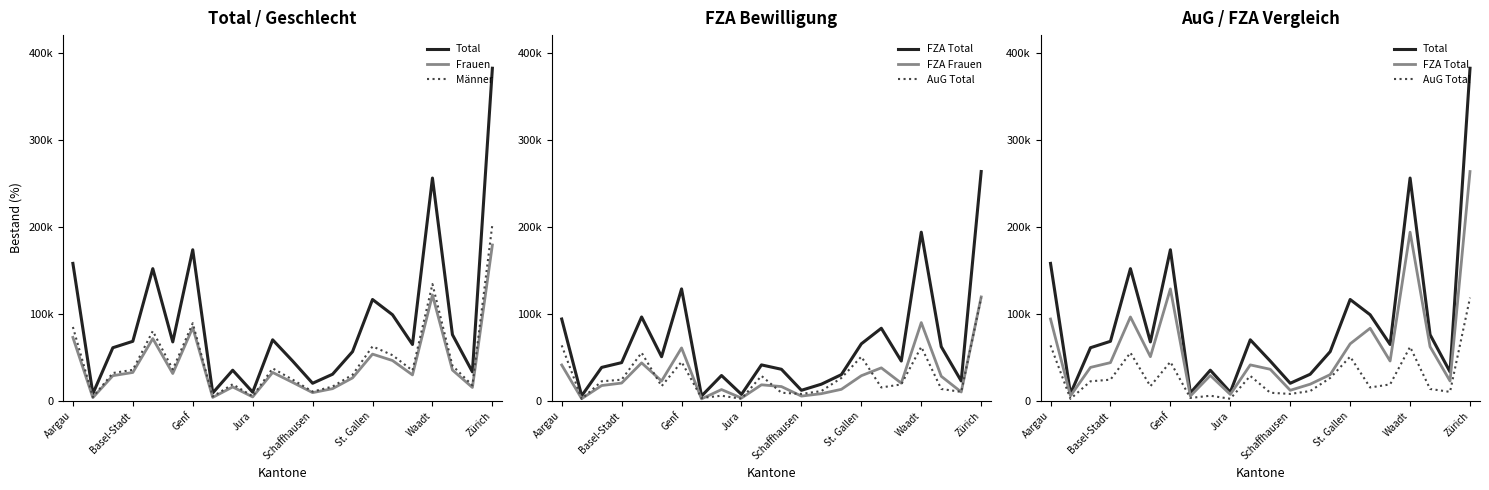

The Total series shows 10090 at Jura. True or false?

True